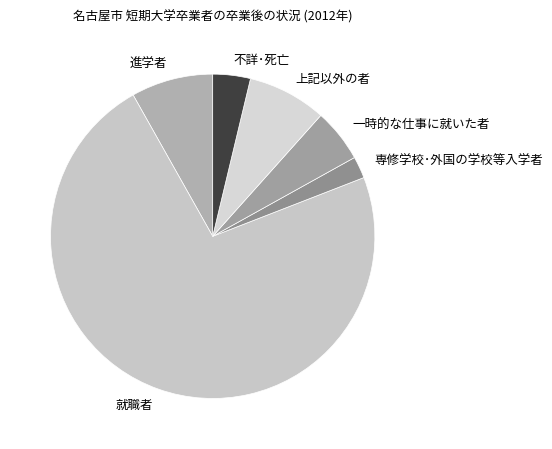

Is the sum of 不詳･死亡 and 専修学校･外国の学校等入学者 greater than half?

No